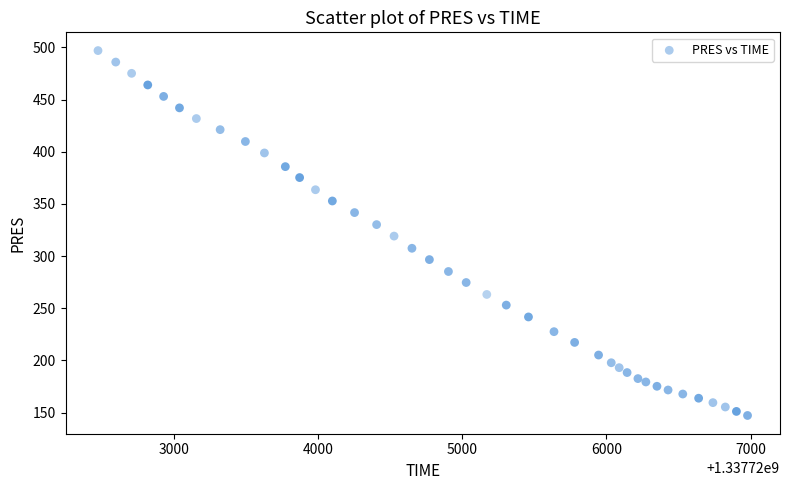

What is the range of X values (max minus min)?

4504.0